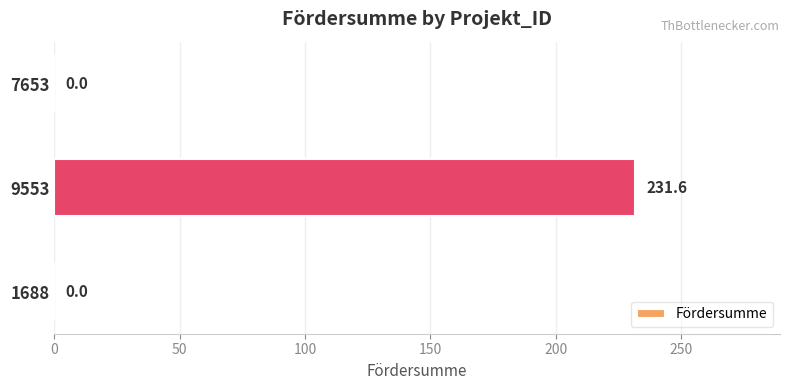

The value at 9553 is 231.6. True or false?

True